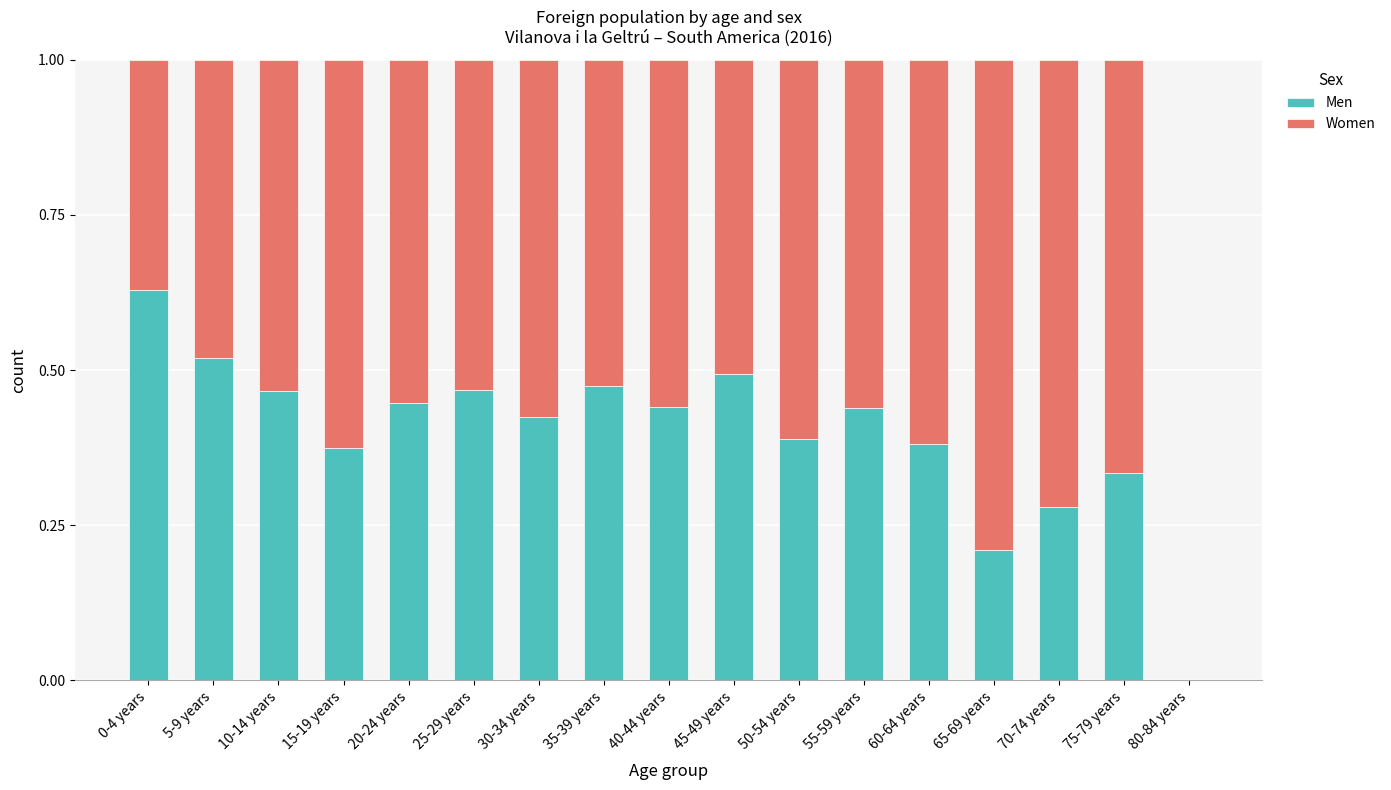

The value of Men at 10-14 years is 0.8. True or false?

False